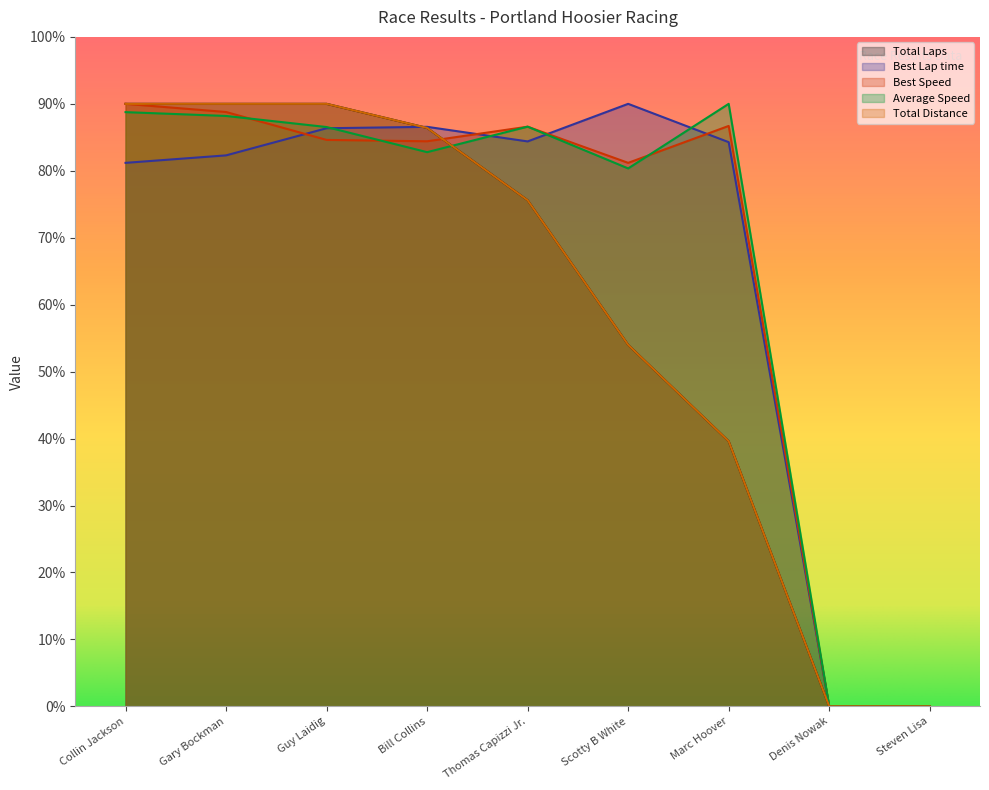

Is it true that Total Laps equals 33.2 at Scotty B White?

False